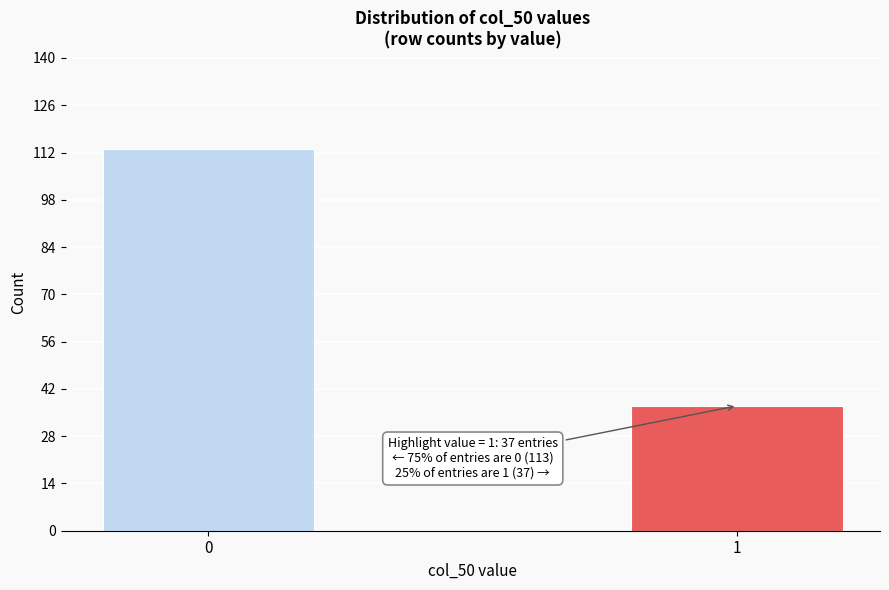

Reading right to left, list all the values displayed in this chart.

37	113